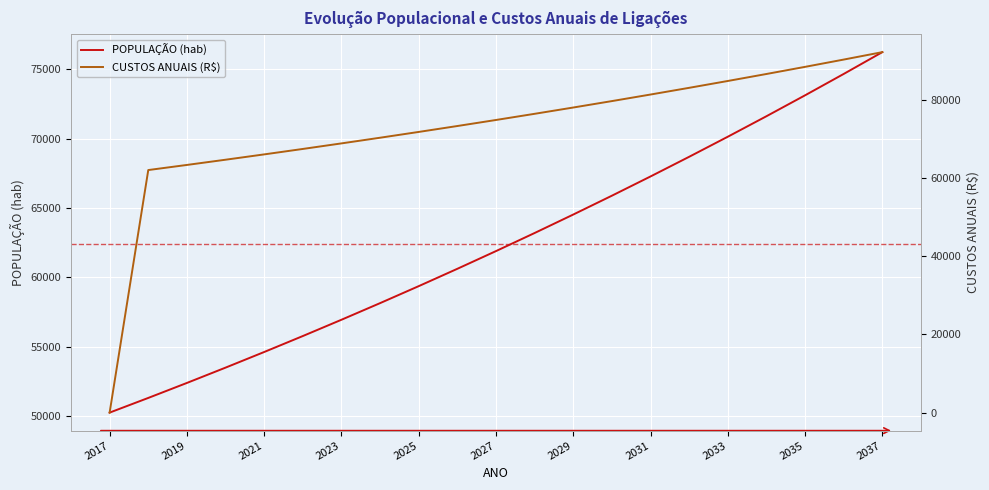

True or false: POPULAÇÃO (hab) has more than 1 points higher than both neighbors.

False